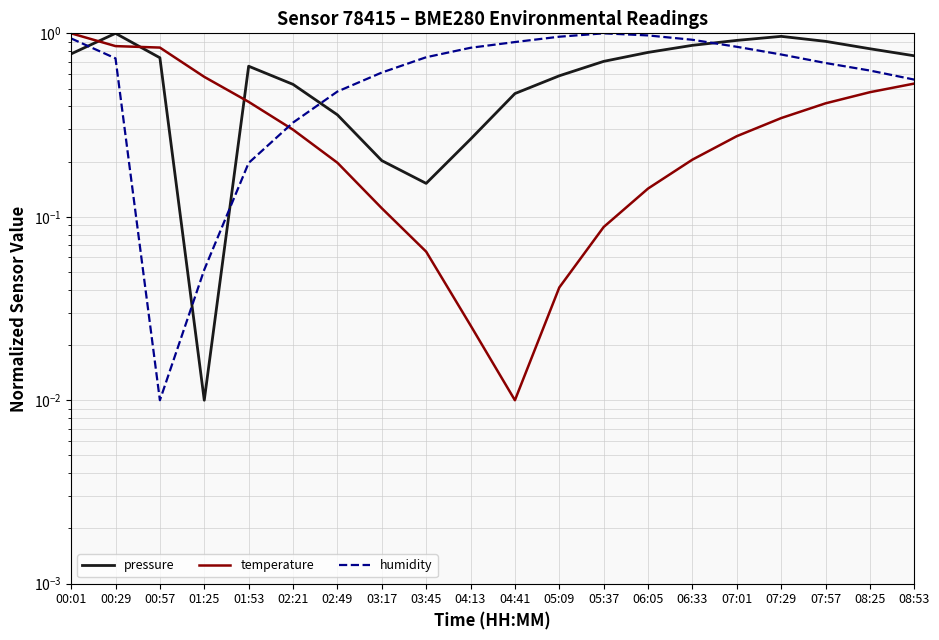

What is the label of the 20th point from the left?

08:53